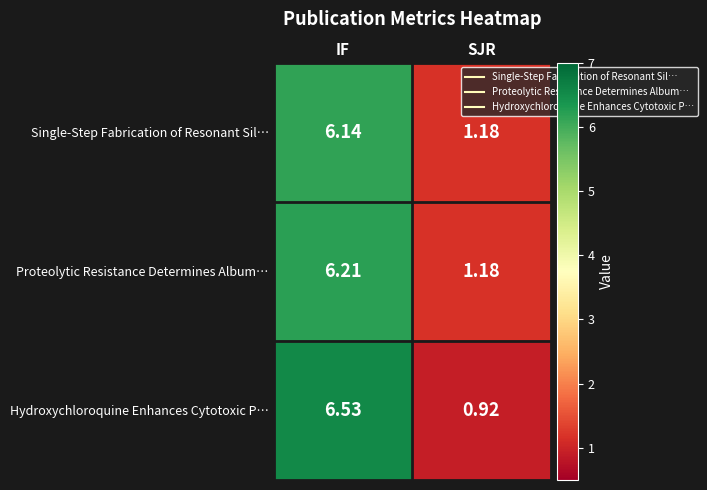

Which category has the lowest value across all series?

SJR